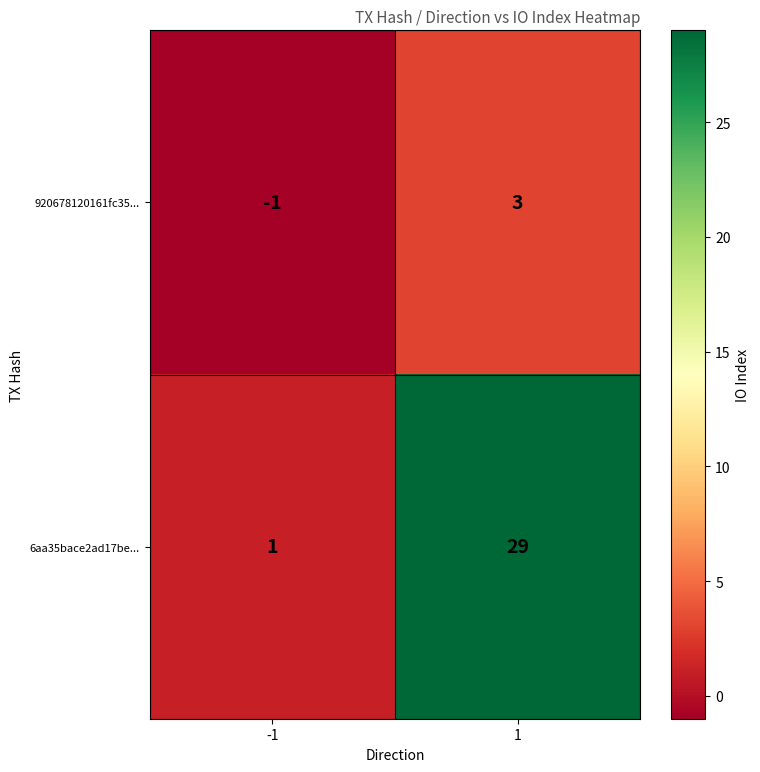

How many distinct data groups are displayed?

2